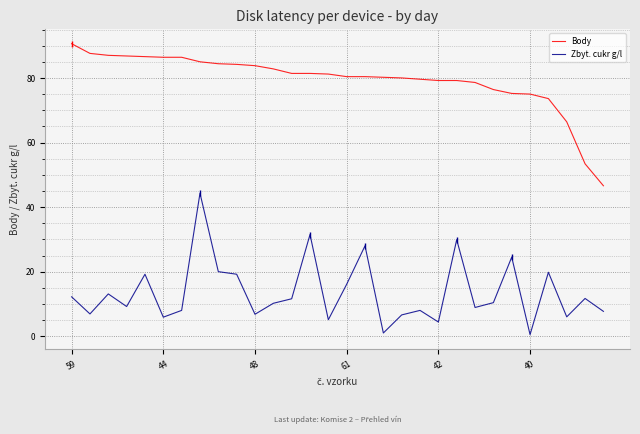

Which series has the largest total across all categories?

Body